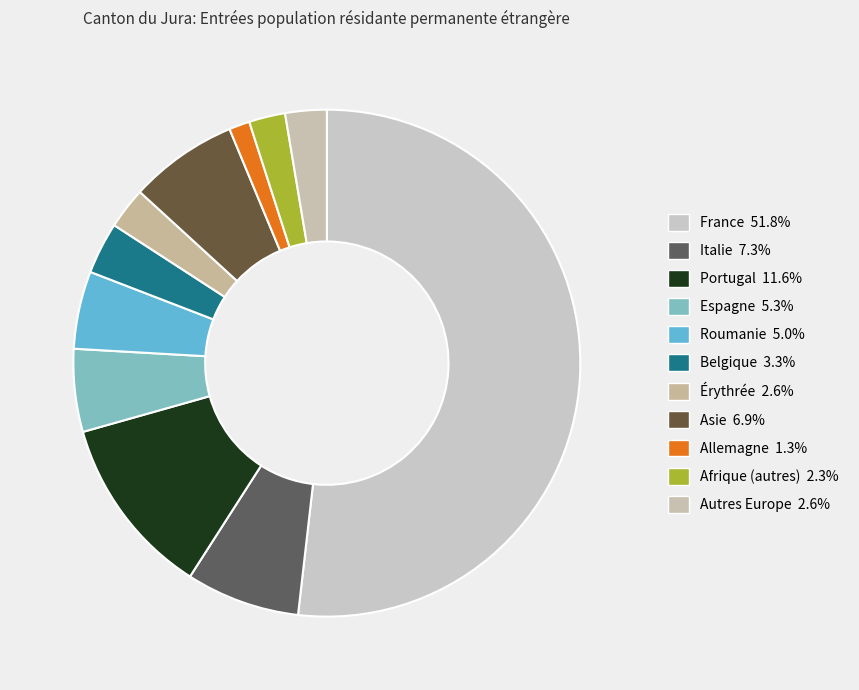

How many slices are in this pie chart?

11